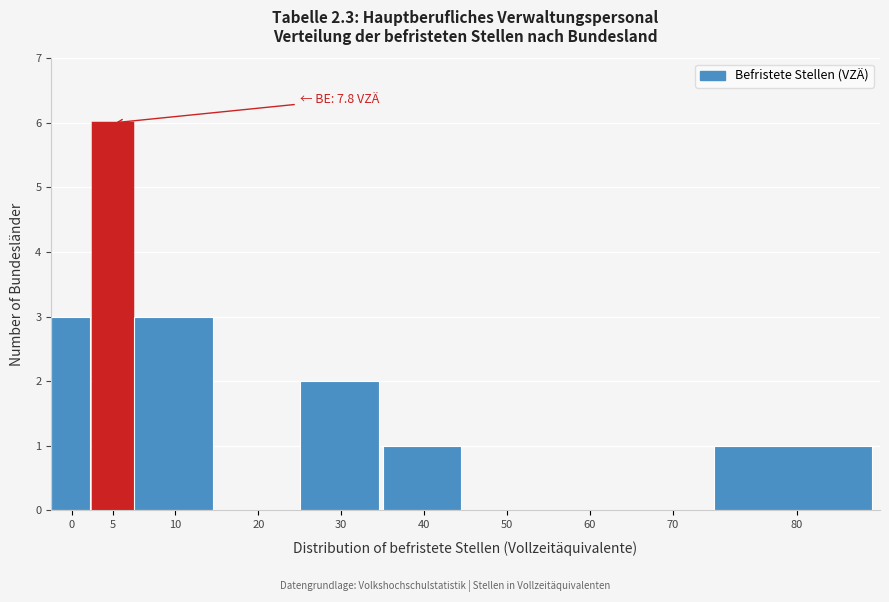

Reading left to right, what are all the values shown in this chart?

0=3	5=6	10=3	20=0	30=2	40=1	50=0	60=0	70=0	80=1